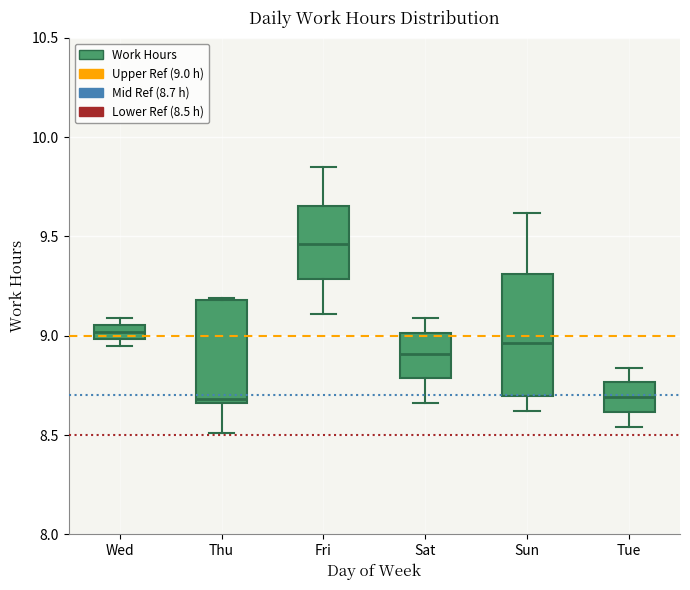

Where is the lower edge of the box for Thu on the y-axis? The values are not printed on the chart, so give them approximately, as read against the axis.

8.65